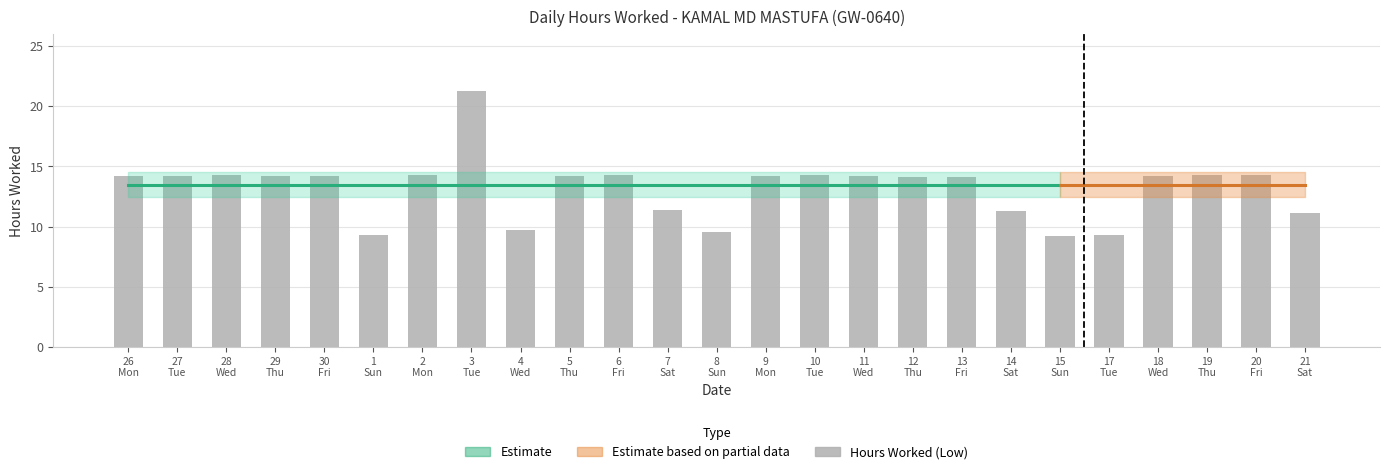

How many categories are shown in the chart?

25